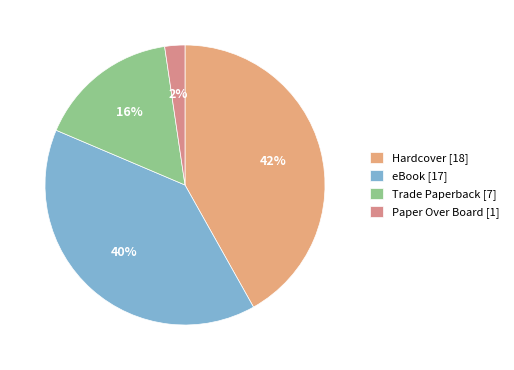

Rank the categories by value from highest to lowest.

Hardcover, eBook, Trade Paperback, Paper Over Board